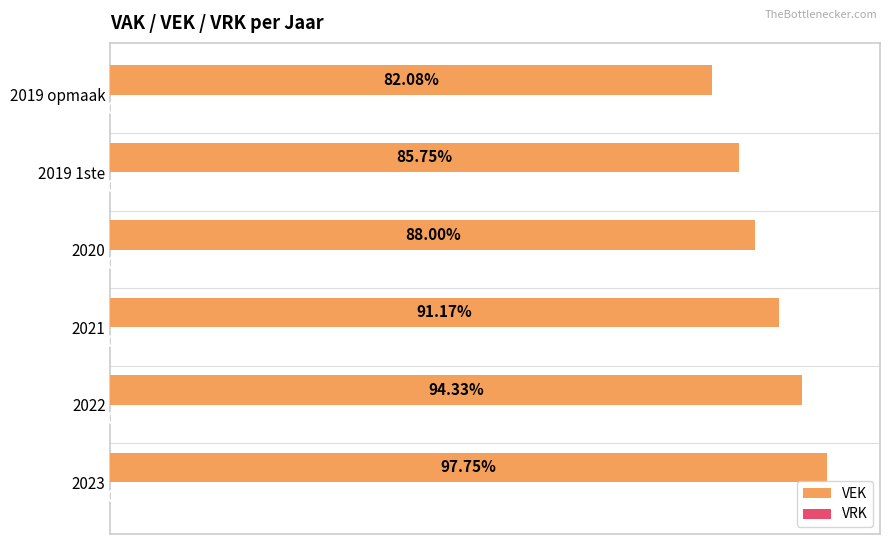

Are the bars horizontal?

Yes